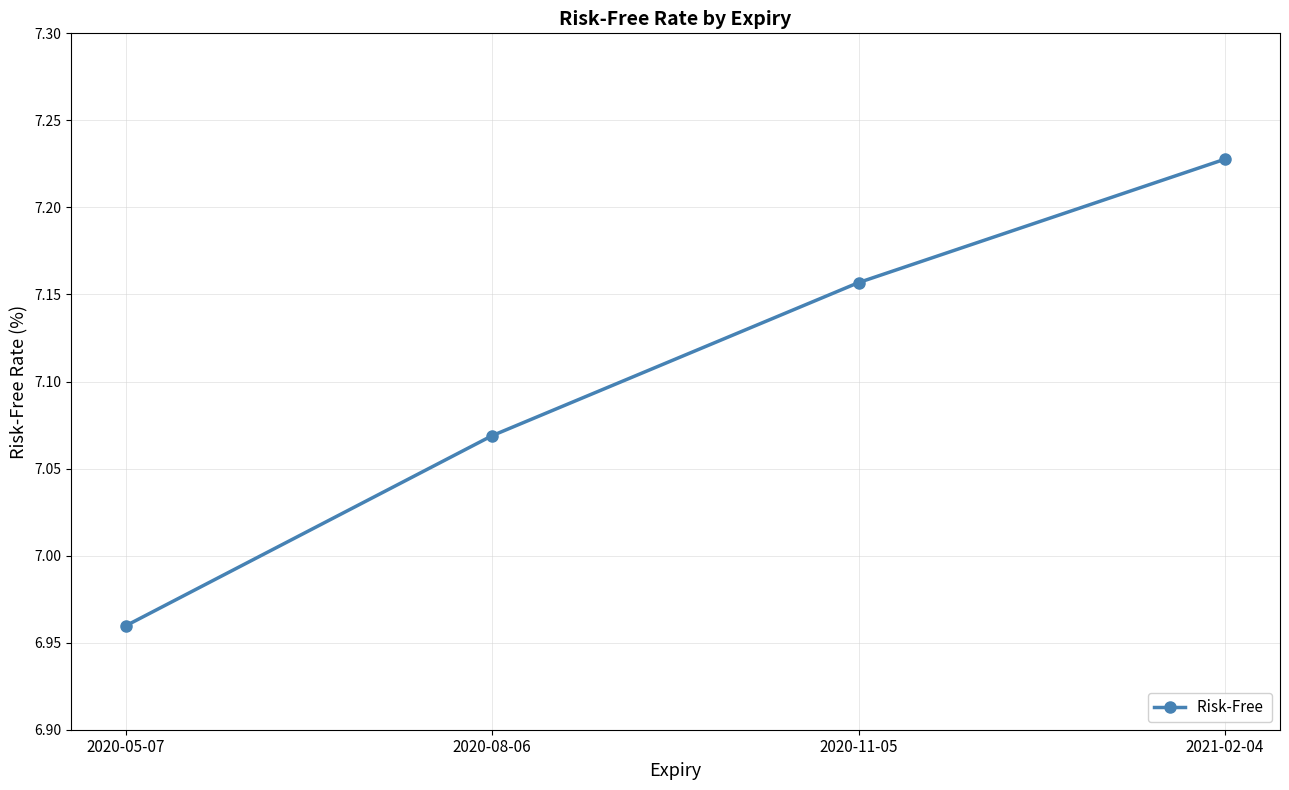

Count the values in the range 7 to 8.

3